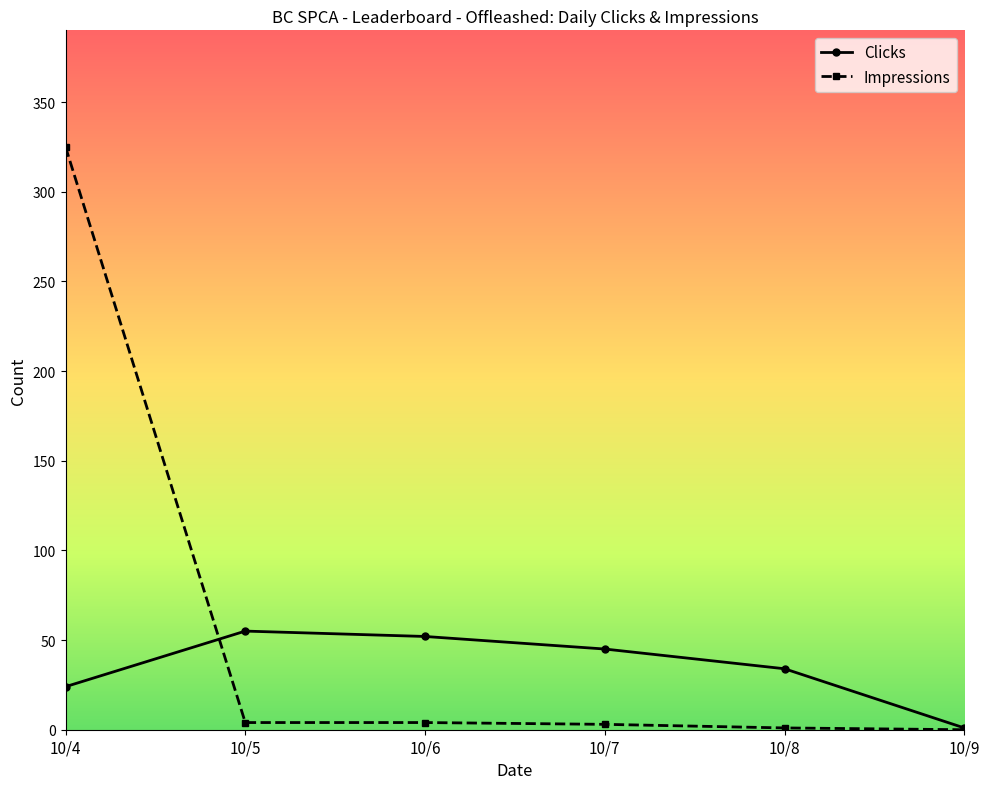

What is the difference between the maximum and minimum values in the Clicks series?

54